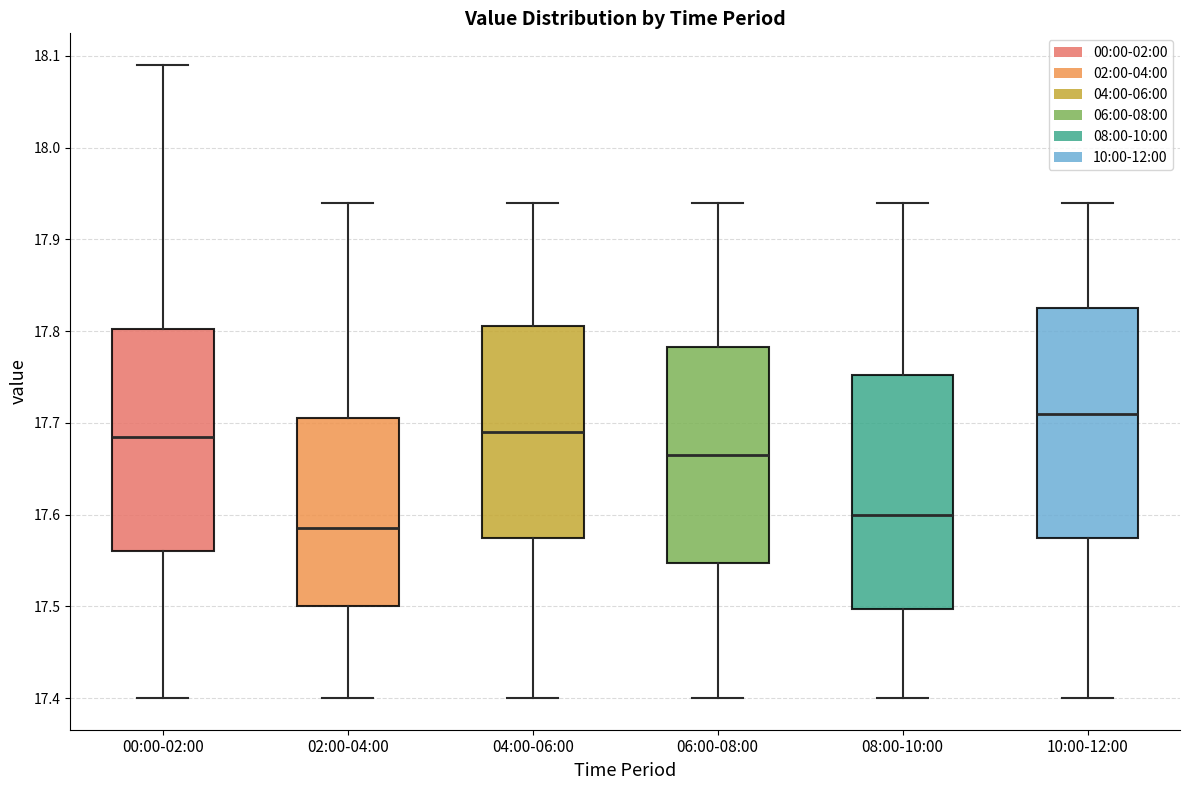

Reading left to right, read every box against the y-axis: the position of its median line, the range the box covers, and the ends of its whiskers. The values are not printed on the chart, so give them approximately, as read against the axis.

00:00-02:00: median 17.69, box 17.56 to 17.80, whiskers 17.40 to 18.09
02:00-04:00: median 17.59, box 17.50 to 17.71, whiskers 17.40 to 17.94
04:00-06:00: median 17.69, box 17.58 to 17.81, whiskers 17.40 to 17.94
06:00-08:00: median 17.67, box 17.55 to 17.78, whiskers 17.40 to 17.94
08:00-10:00: median 17.60, box 17.50 to 17.75, whiskers 17.40 to 17.94
10:00-12:00: median 17.71, box 17.58 to 17.83, whiskers 17.40 to 17.94